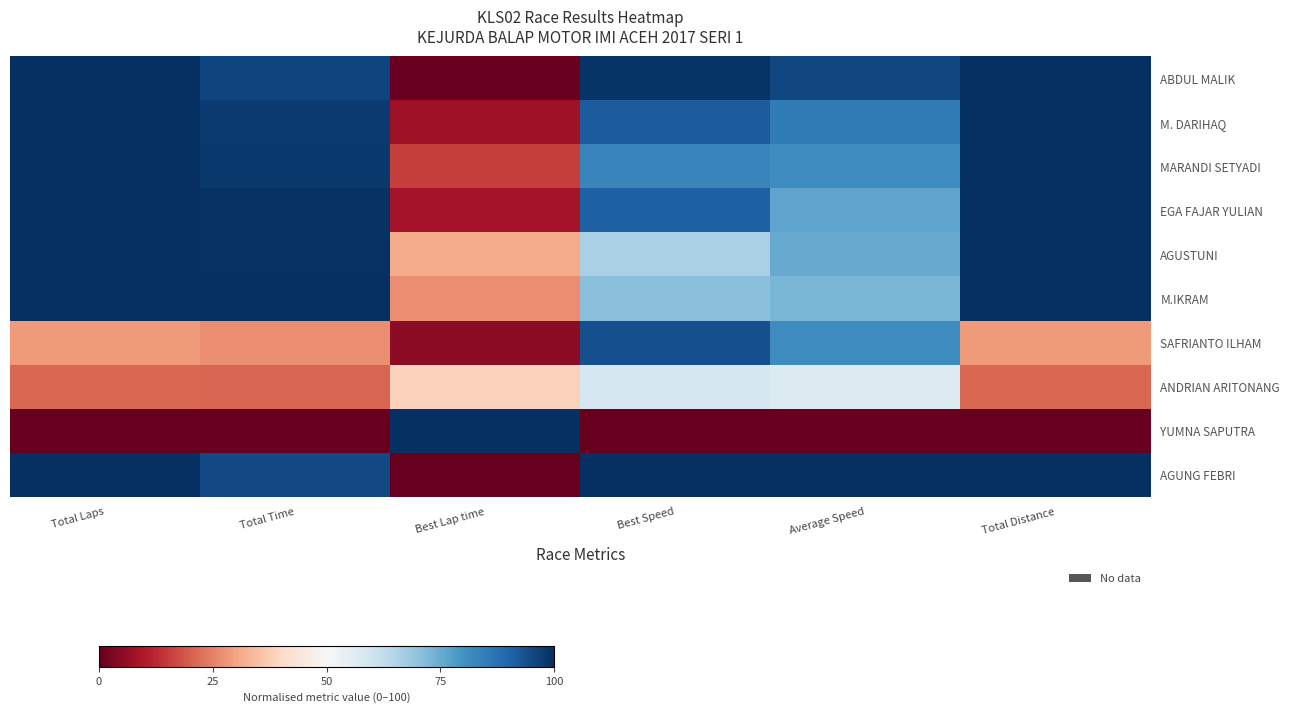

What is the spread (max minus min) of values at Average Speed?

100.0